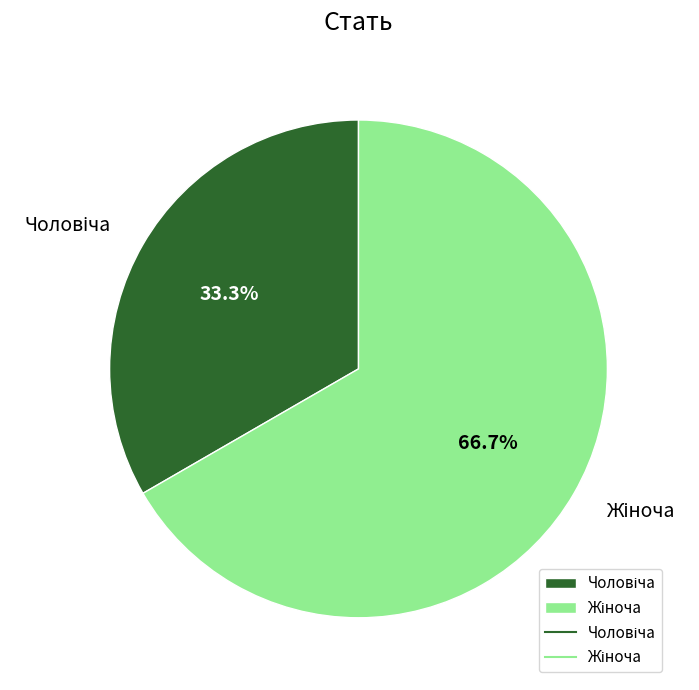

How many segments does this pie chart have?

2